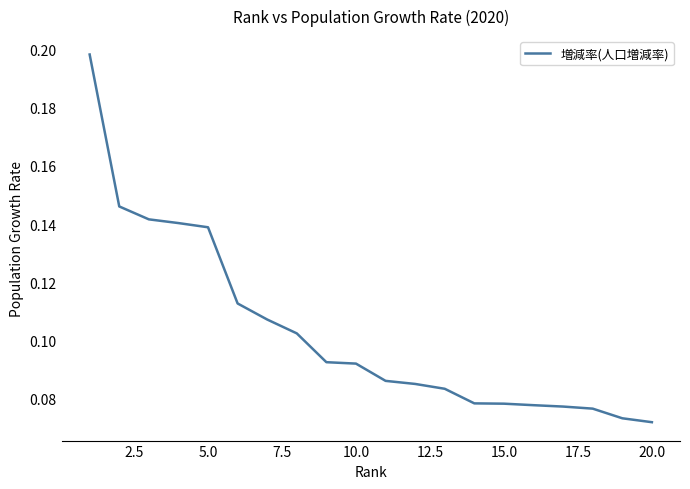

True or false: the data shows 0.0 at 10.0.

False